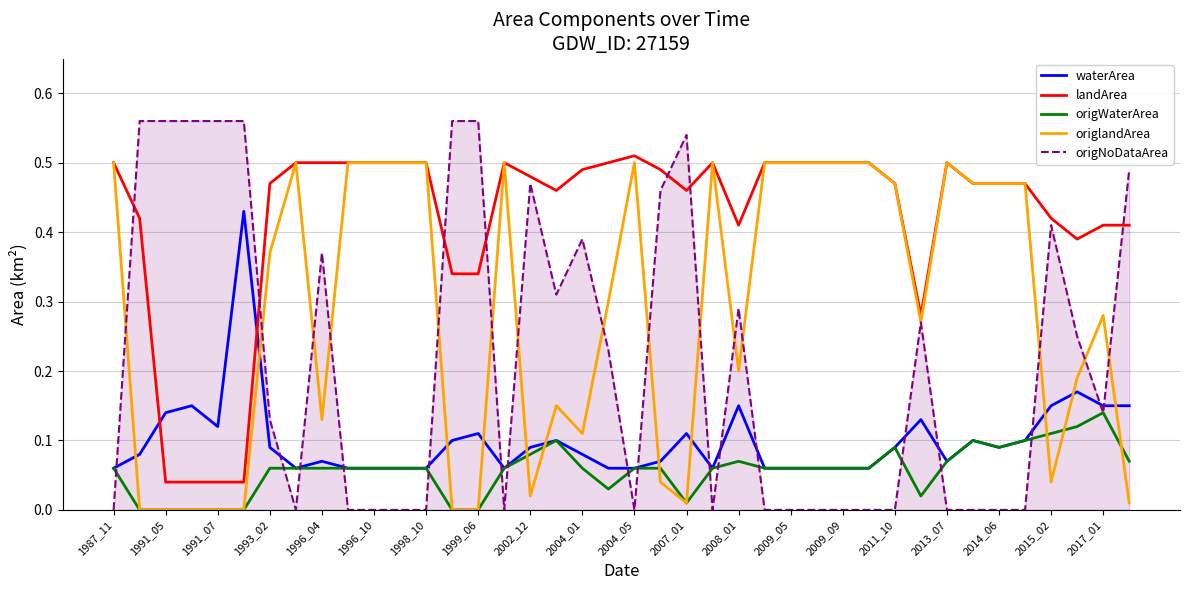

Which series has the largest total across all categories?

landArea